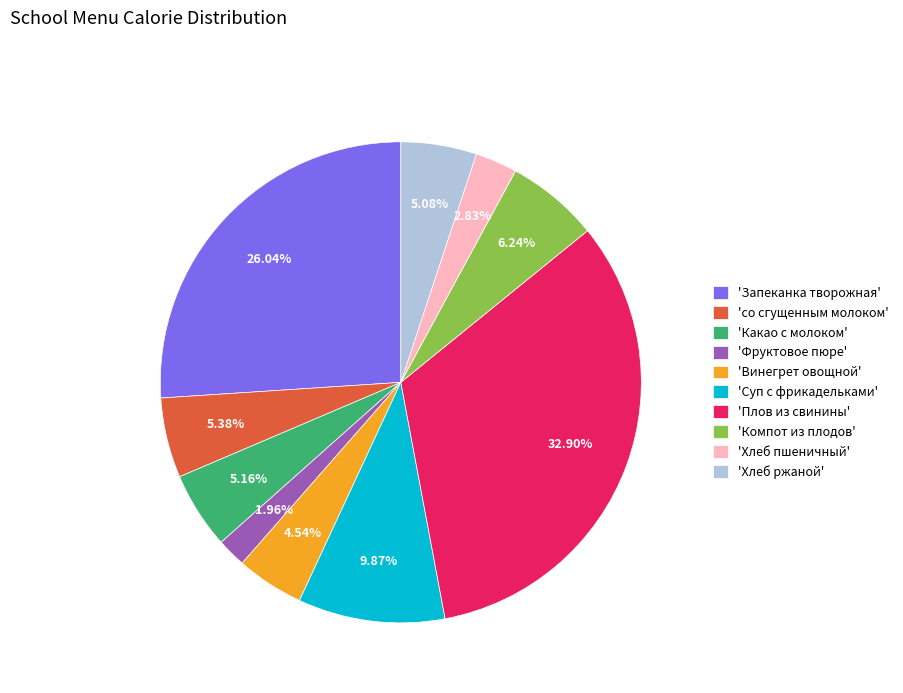

What is the largest slice in the pie chart?

'Плов из свинины'